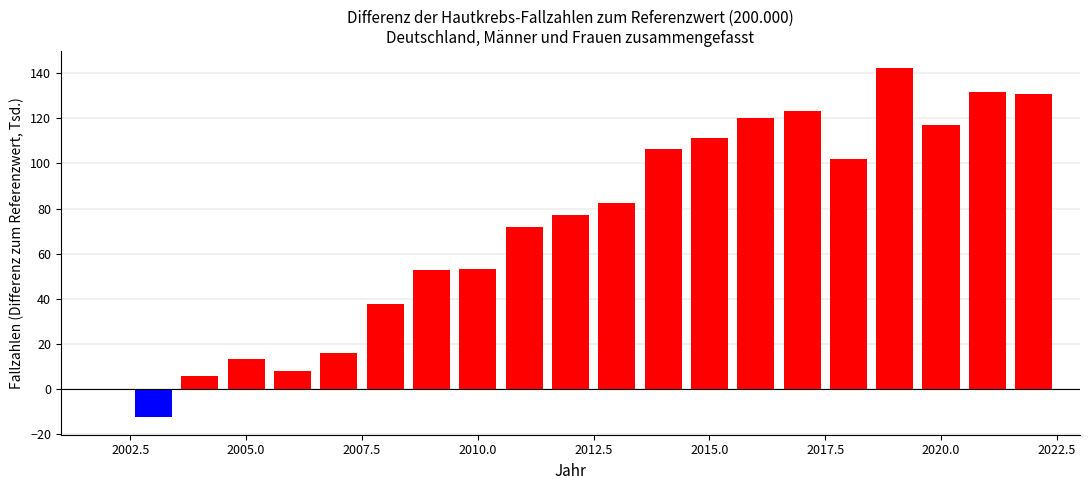

What is the value of the 4th bar from the left?

8.1